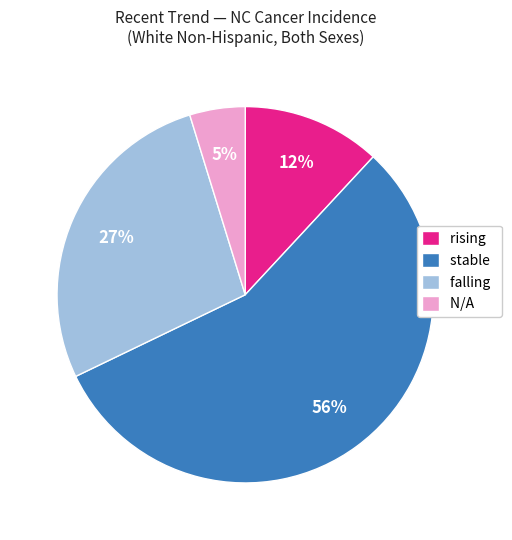

Which category accounts for the majority?

stable